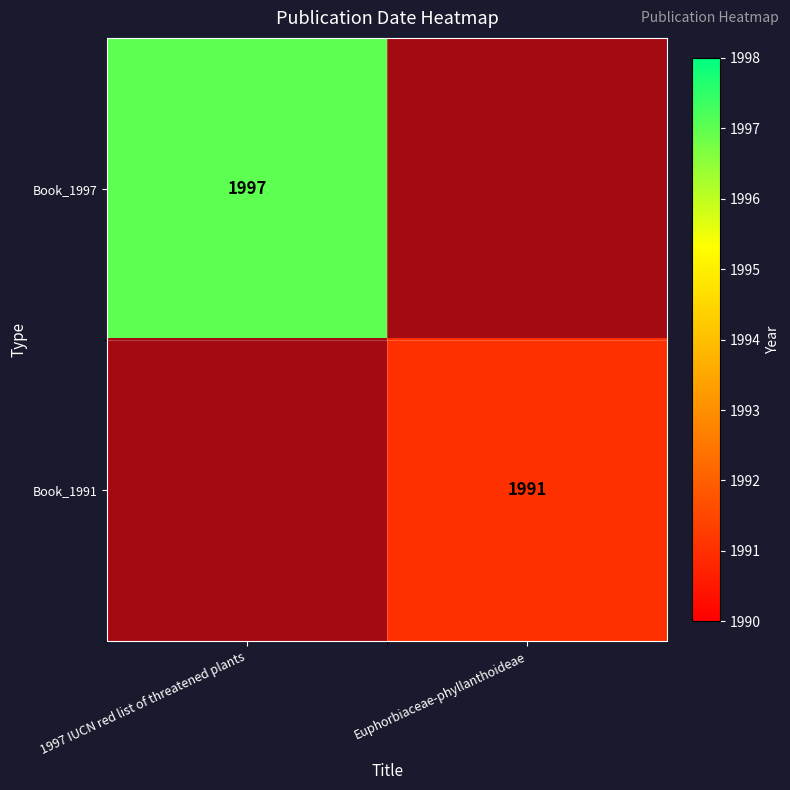

Between Euphorbiaceae-phyllanthoideae and 1997 IUCN red list of threatened plants, which is larger?

1997 IUCN red list of threatened plants